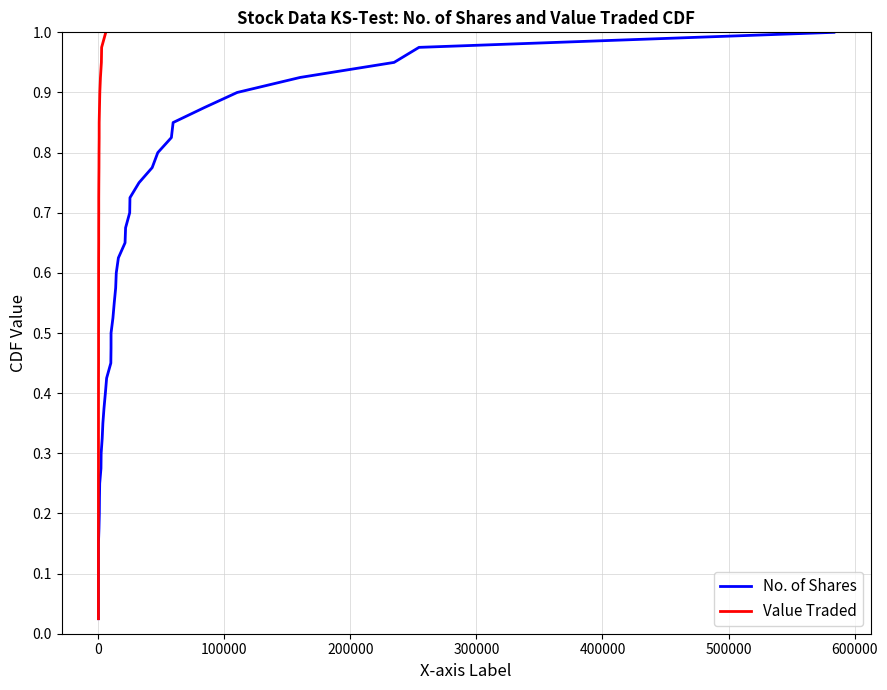

What are all the series names shown in the legend?

No. of Shares, Value Traded